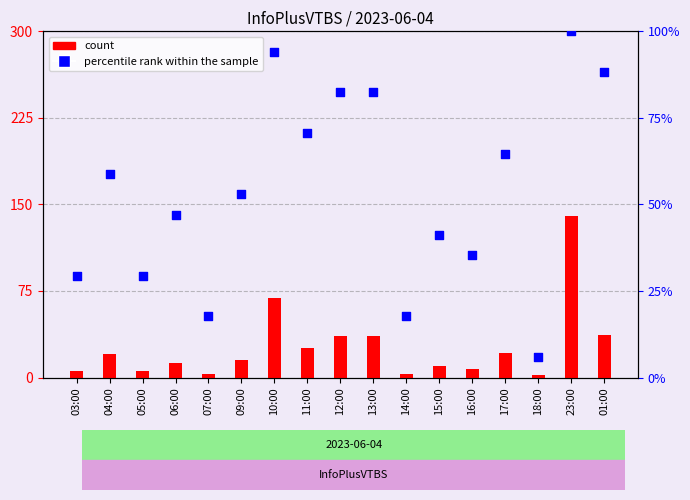

At how many categories does at least one series exceed 136?

1